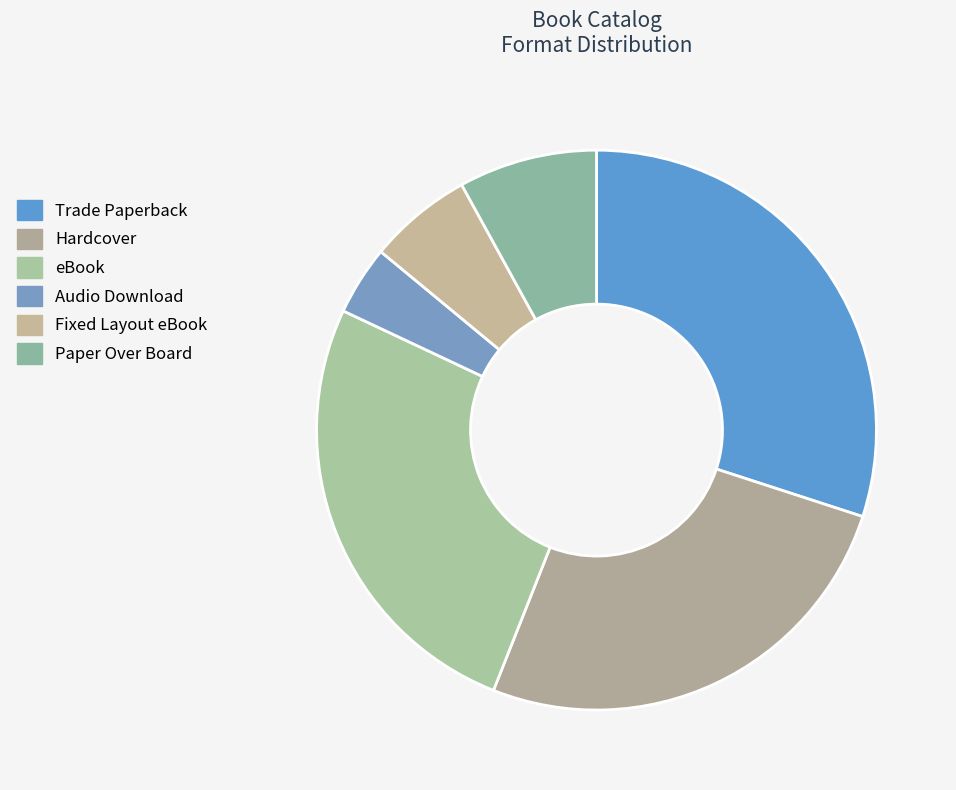

The Fixed Layout eBook slice represents 12% of the pie. True or false?

False